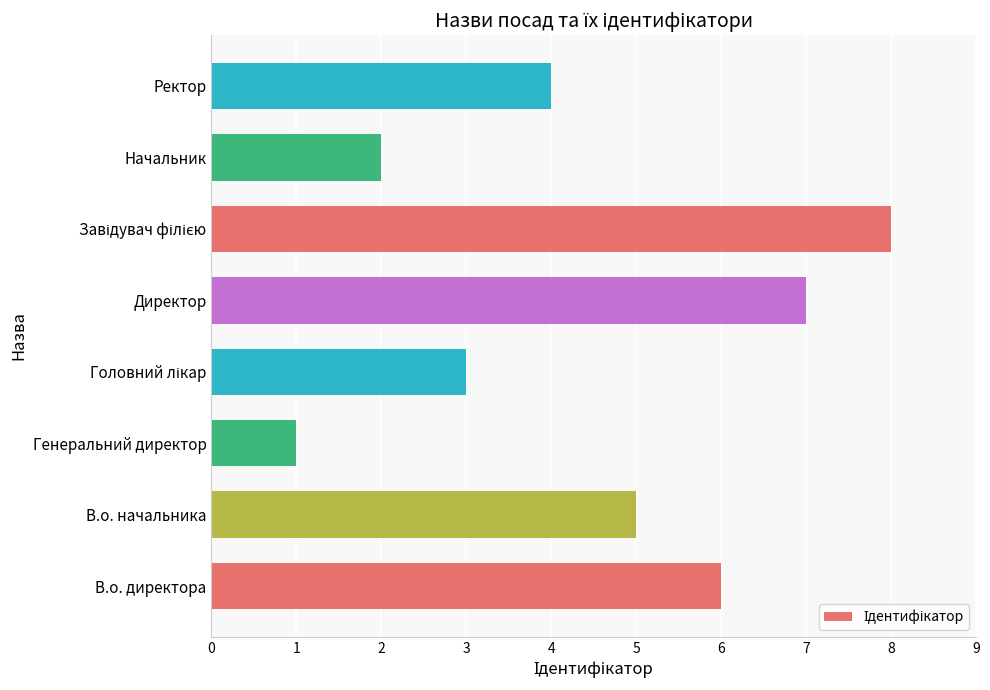

How many bars are there in total?

8